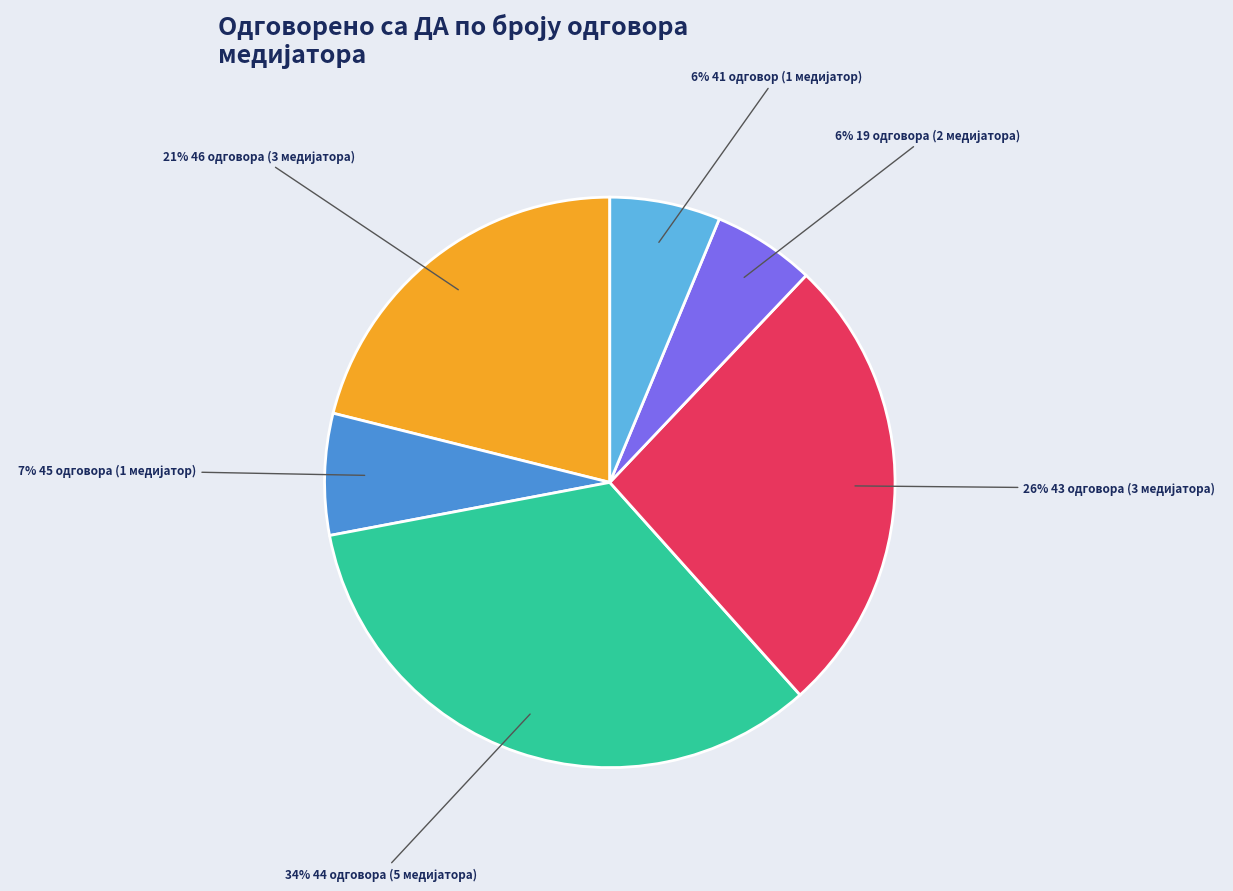

Is there a majority slice in this chart?

No